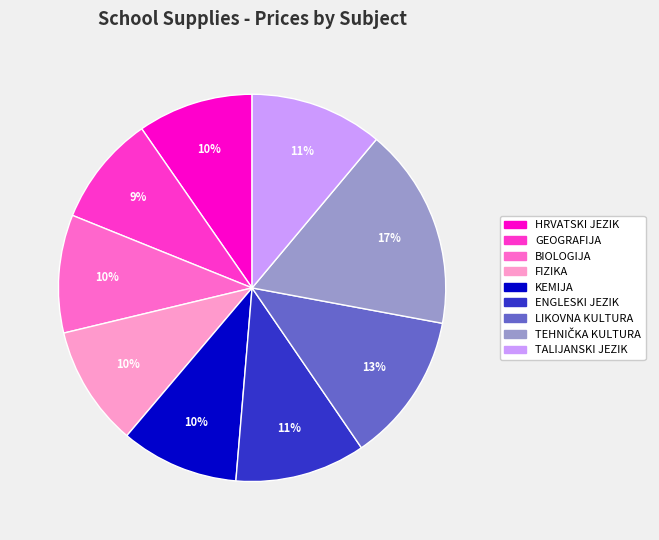

Is the sum of FIZIKA and ENGLESKI JEZIK greater than half?

No